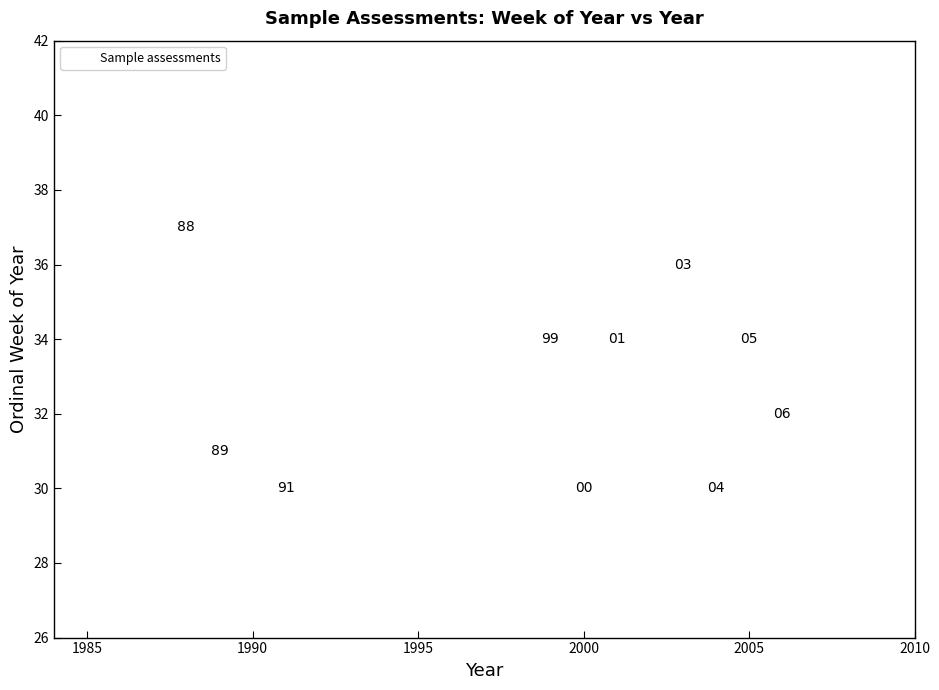

What Y value in the scatter plot is closest to 33?

32